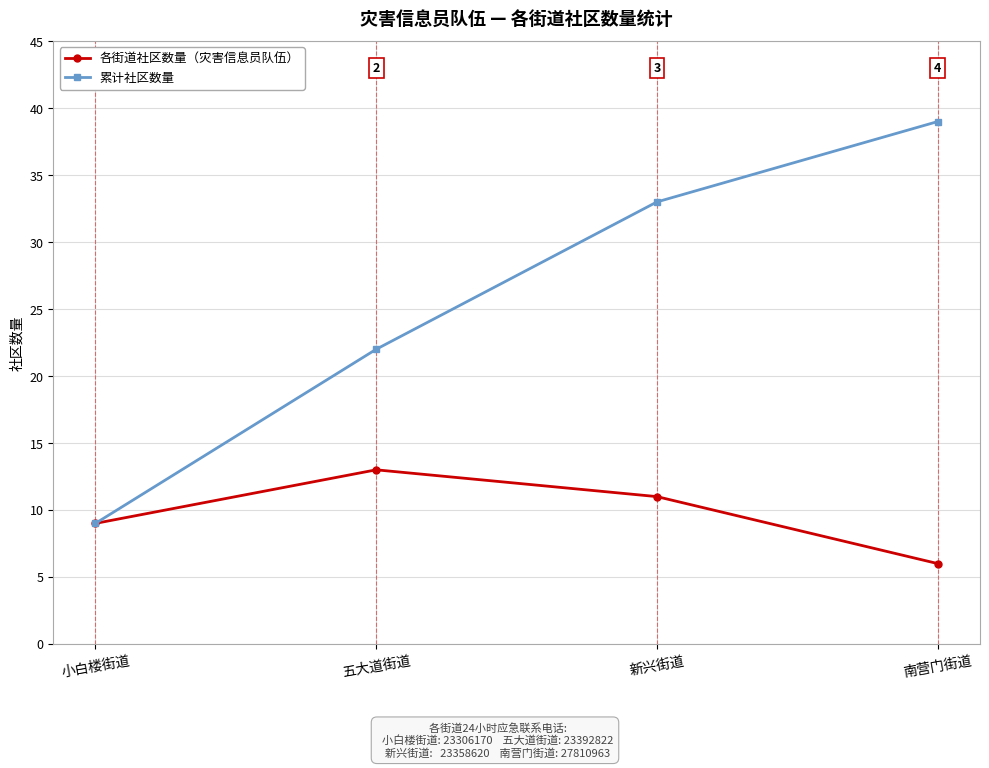

What is the maximum value shown in the chart?

39